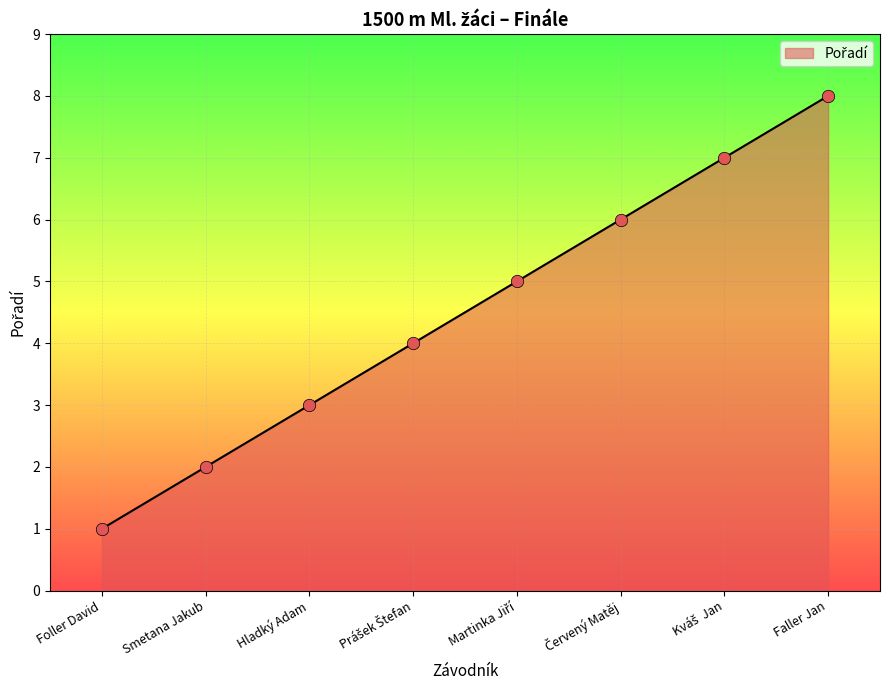

Which has a higher value, Hladký Adam or Smetana Jakub?

Hladký Adam